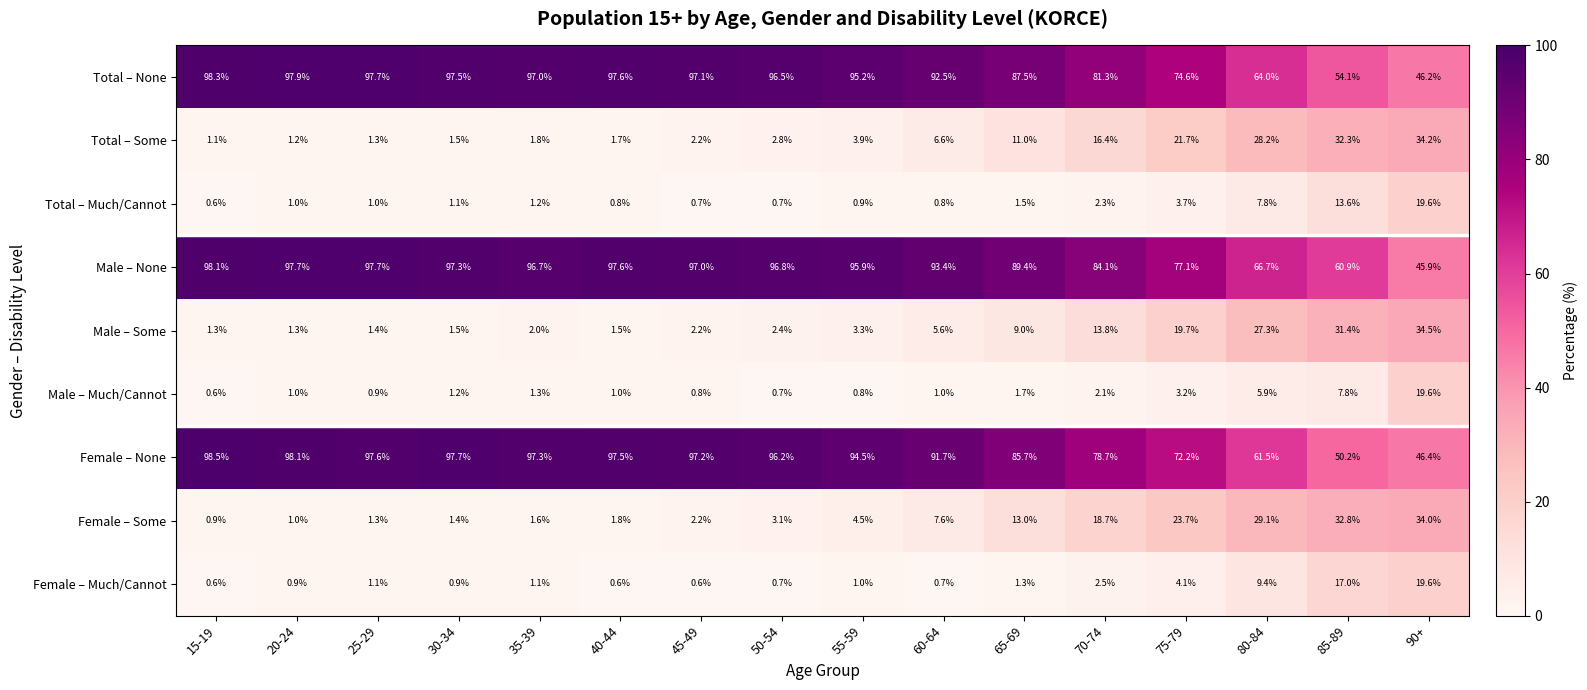

Is it true that Female – Some equals 23.7 at 75-79?

True